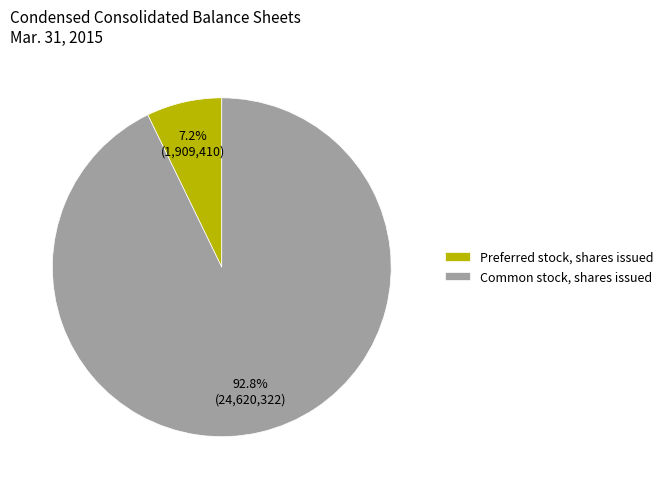

Which category has the smallest portion of the pie?

Preferred stock, shares issued